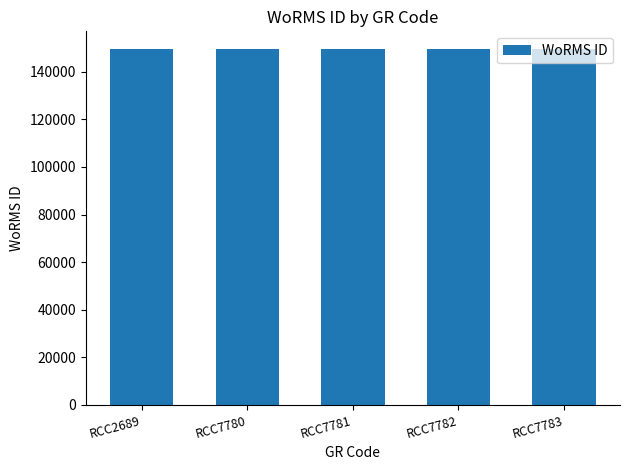

What is the average value?

149538